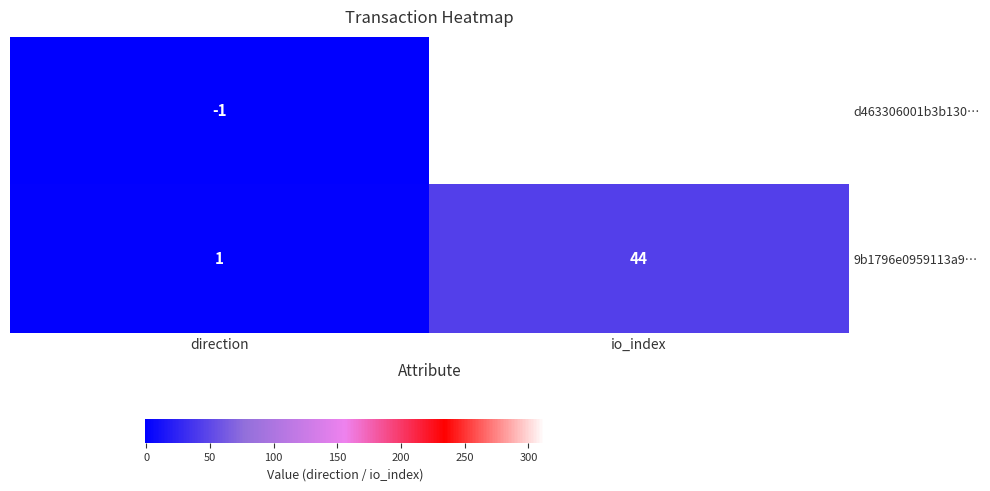

What is the difference between the d463306001b3b130… values at io_index and direction?

314